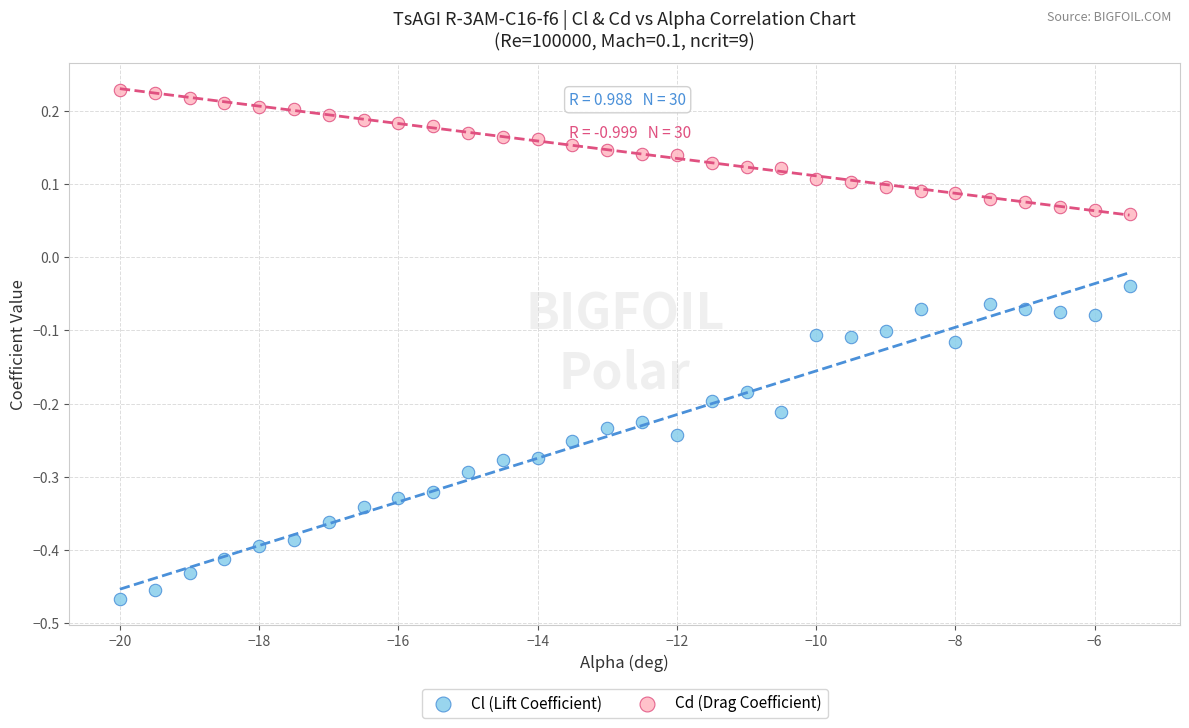

Which series contains the highest Y value?

Cd (Drag Coefficient)